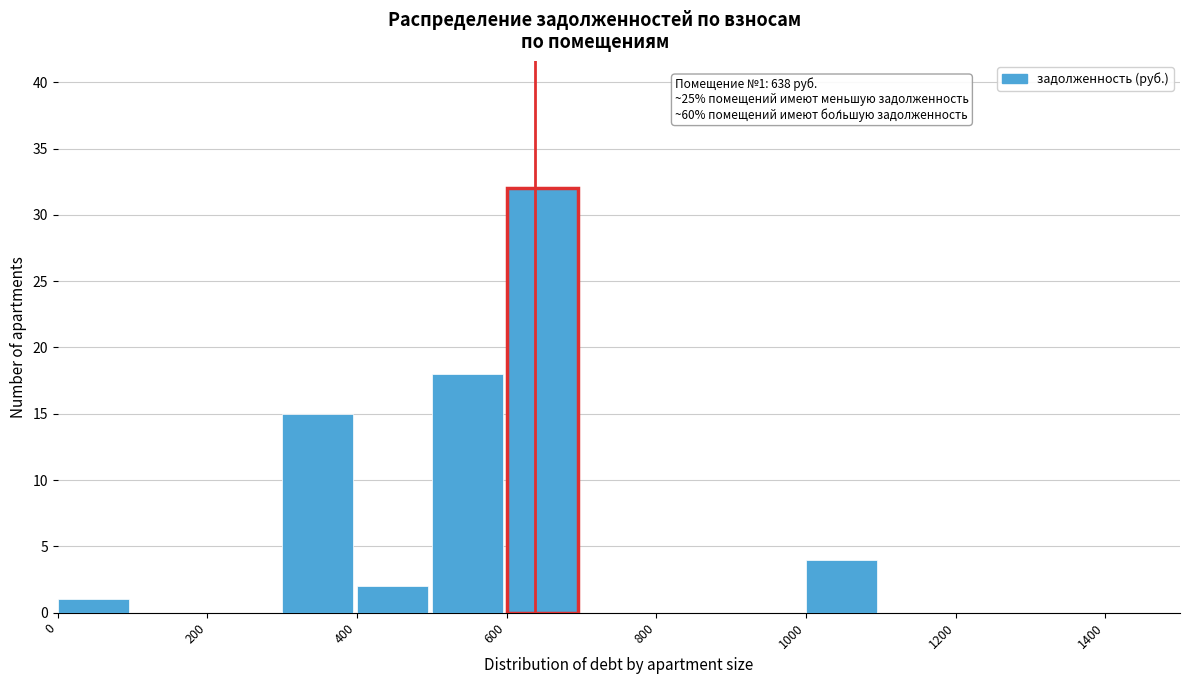

Which range on the x-axis has the tallest bar?

600 to 700